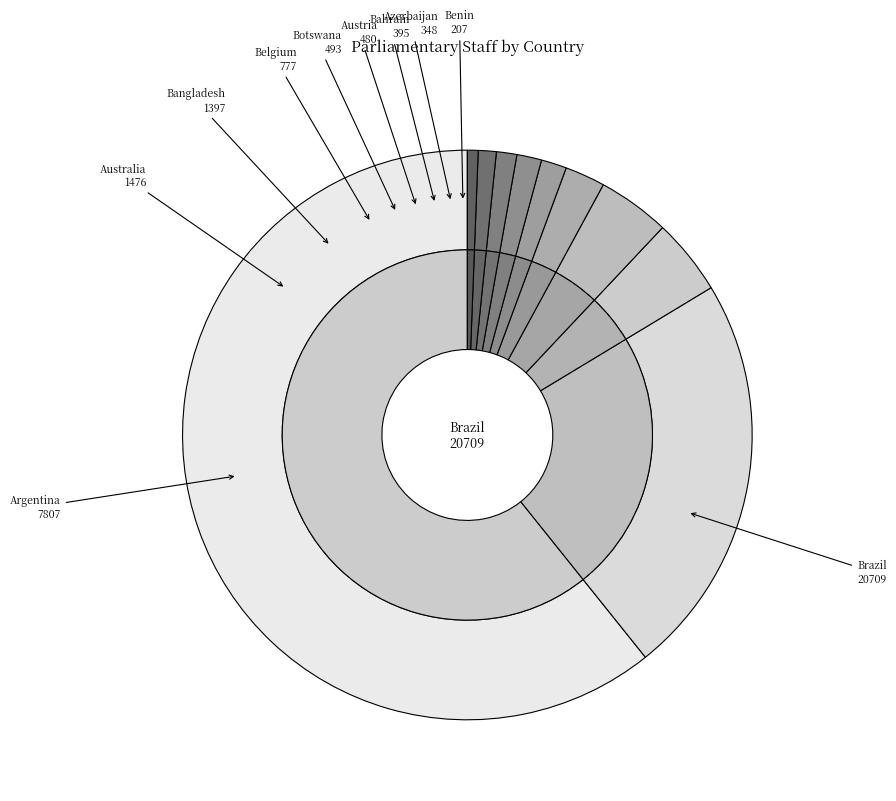

What is the change in value from Antigua and Barbuda to Belgium?

+728